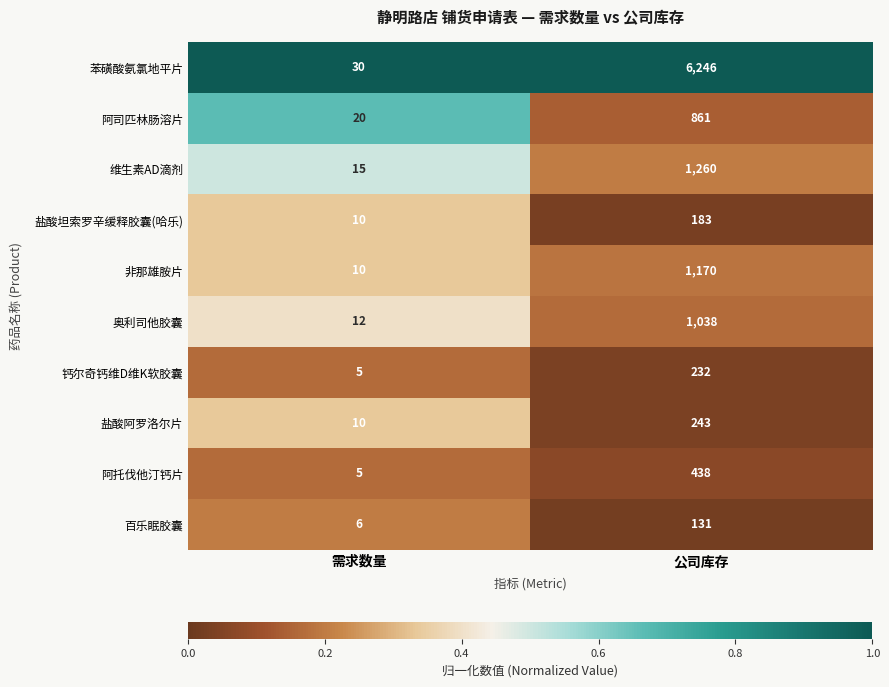

Which series has the largest range (max minus min)?

苯磺酸氨氯地平片